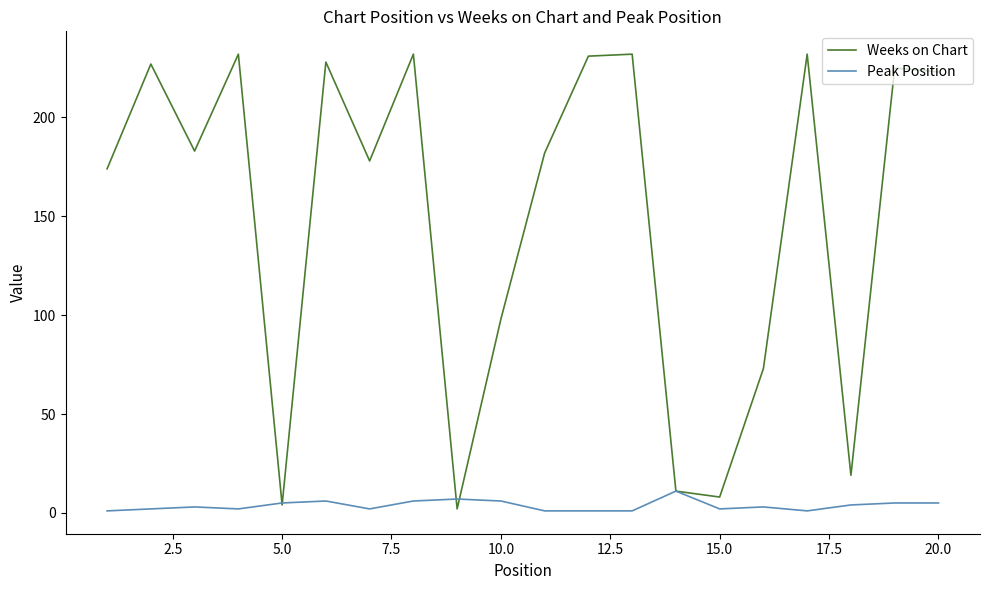

Which series has the largest range (max minus min)?

Weeks on Chart